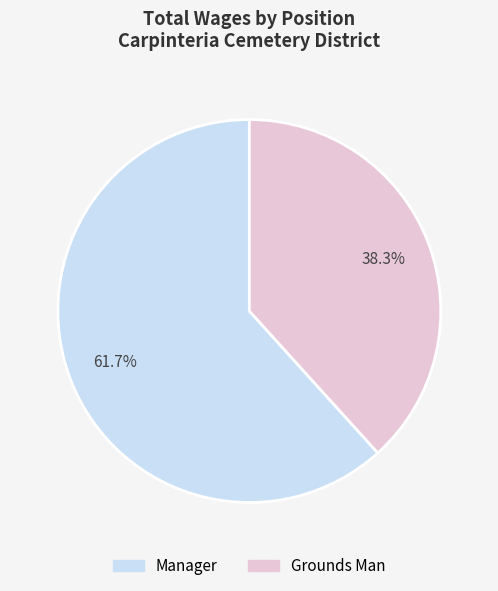

What percentage is the Manager slice, to the nearest percent?

62%